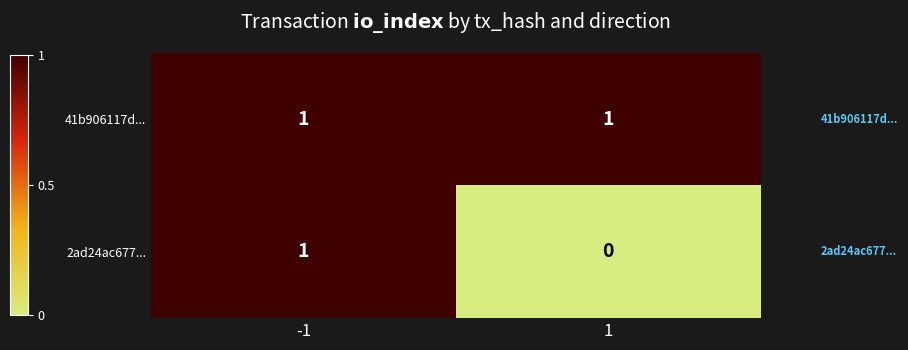

True or false: 2ad24ac677... has a value of -1 at 1.

False